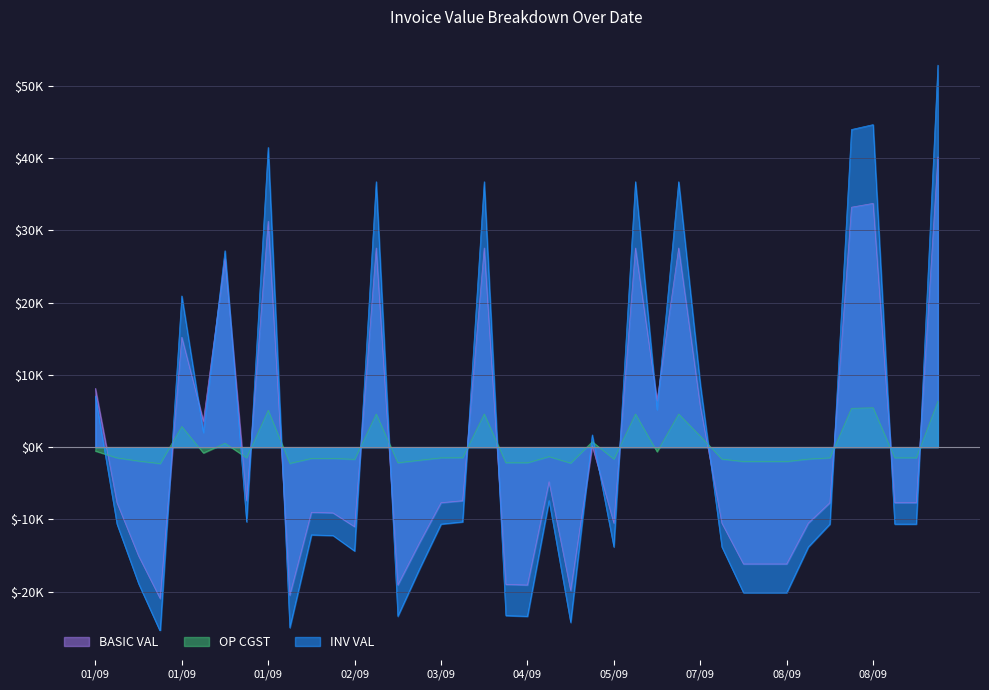

Where is OP CGST nearest to the value 2034?

07/09